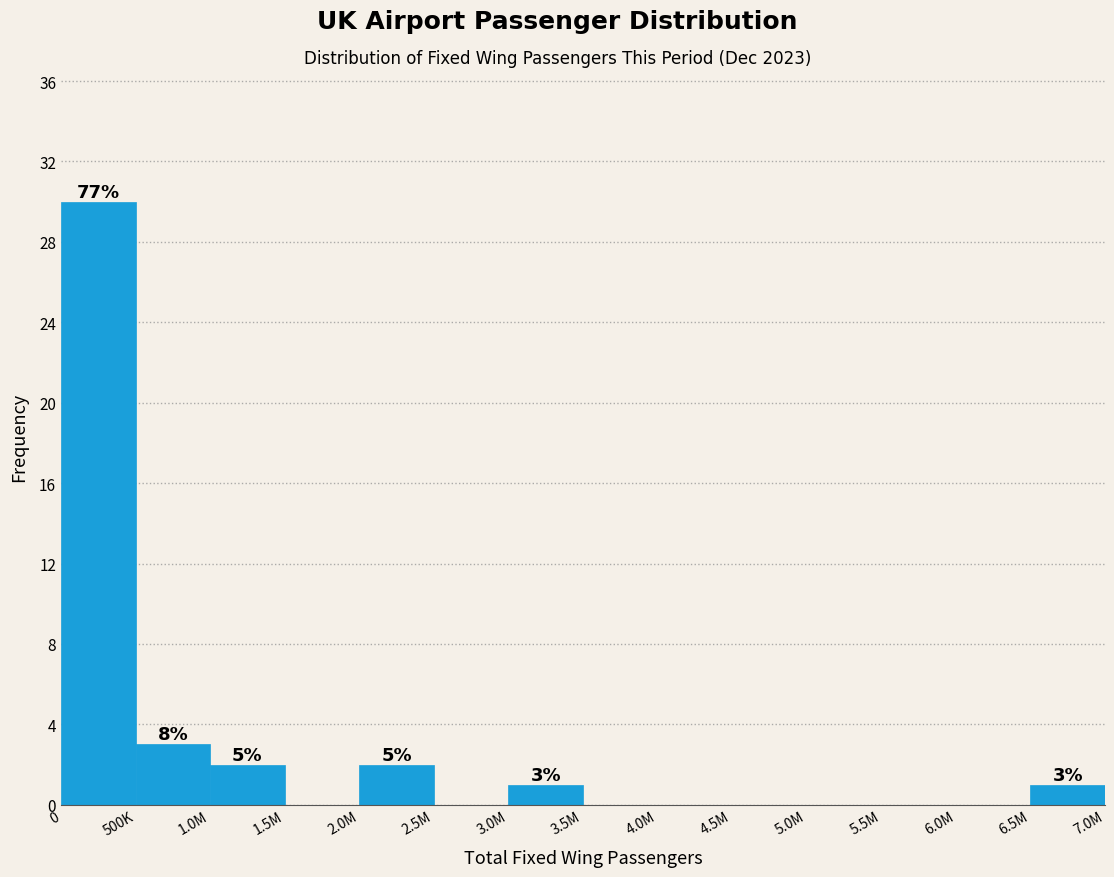

Reading left to right, what are all the values shown in this chart?

0=30	500K=3	1.0M=2	1.5M=0	2.0M=2	2.5M=0	3.0M=1	3.5M=0	4.0M=0	4.5M=0	5.0M=0	5.5M=0	6.0M=0	6.5M=1